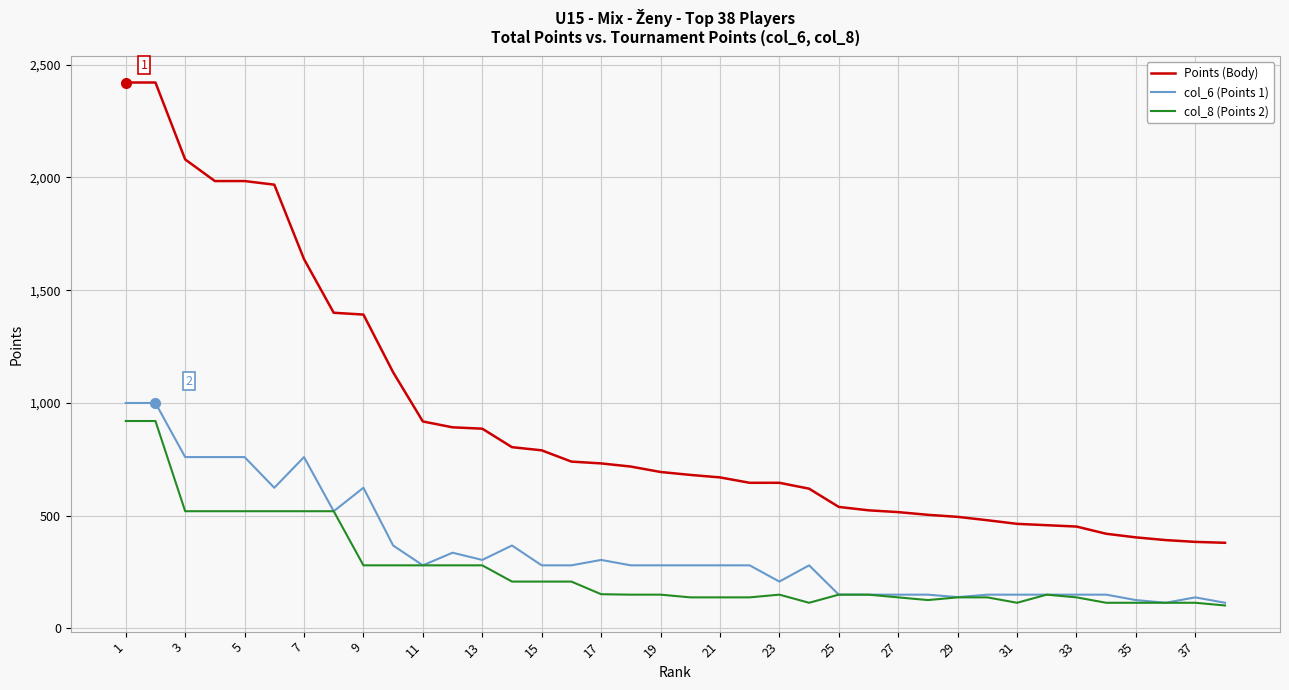

Which series has the widest spread of values?

Points (Body)